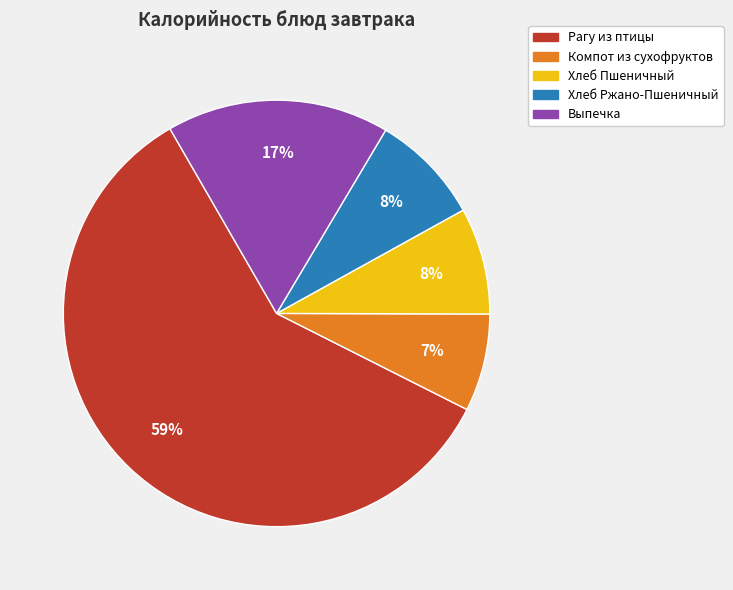

Is it true that Рагу из птицы is 46% of the pie?

False